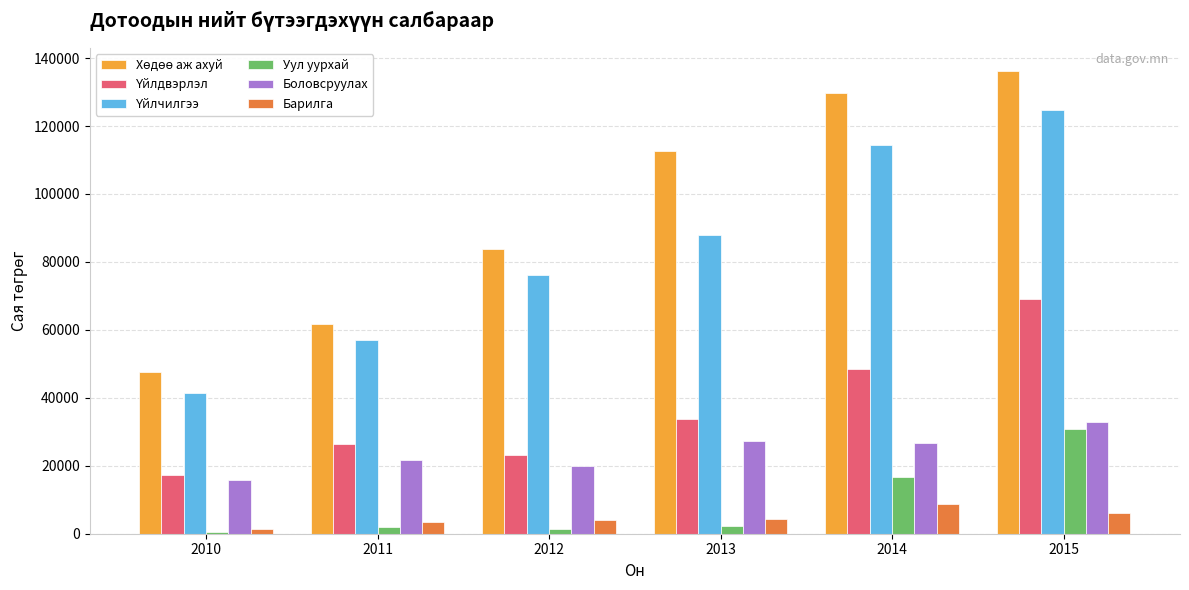

What is the difference between the second highest and second lowest values in the Боловсруулах series?

7458.8